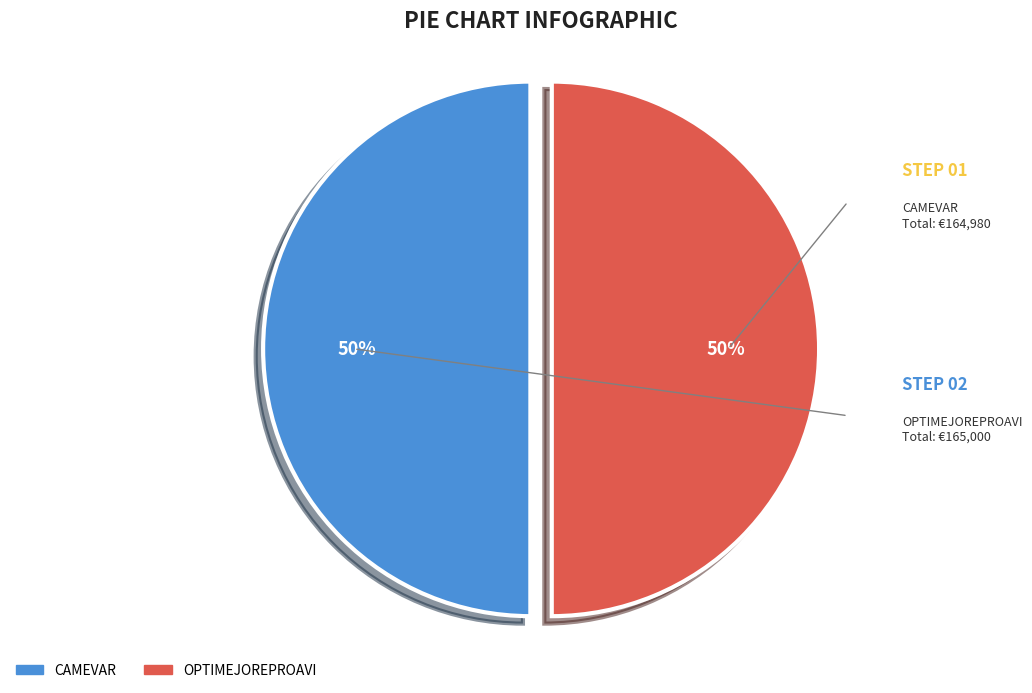

Is the sum of OPTIMEJOREPROAVI and CAMEVAR greater than half?

Yes